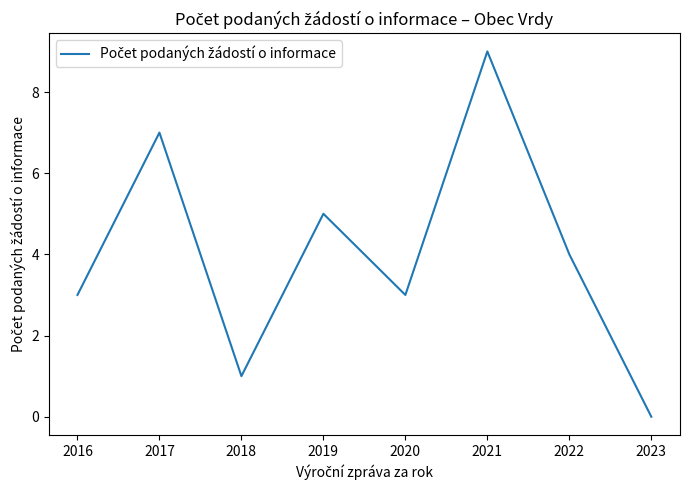

Where is the first local maximum?

2017